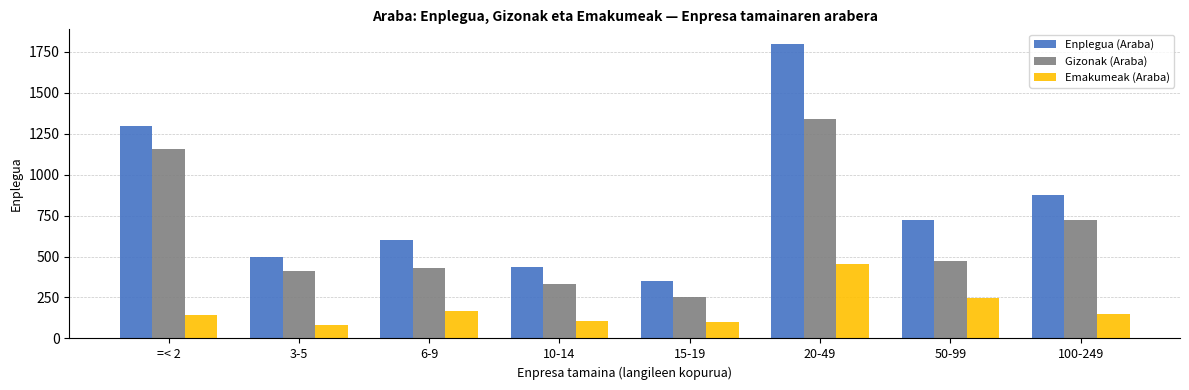

At which label does Gizonak (Araba) first exceed 472?

=< 2